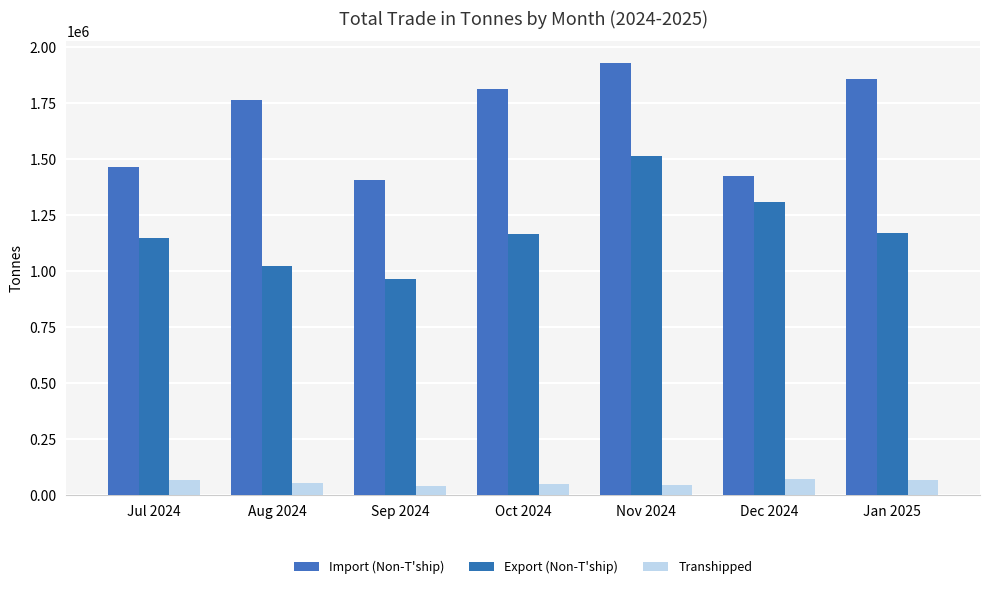

Read the Export (Non-T'ship) value at Oct 2024.

1167440.7